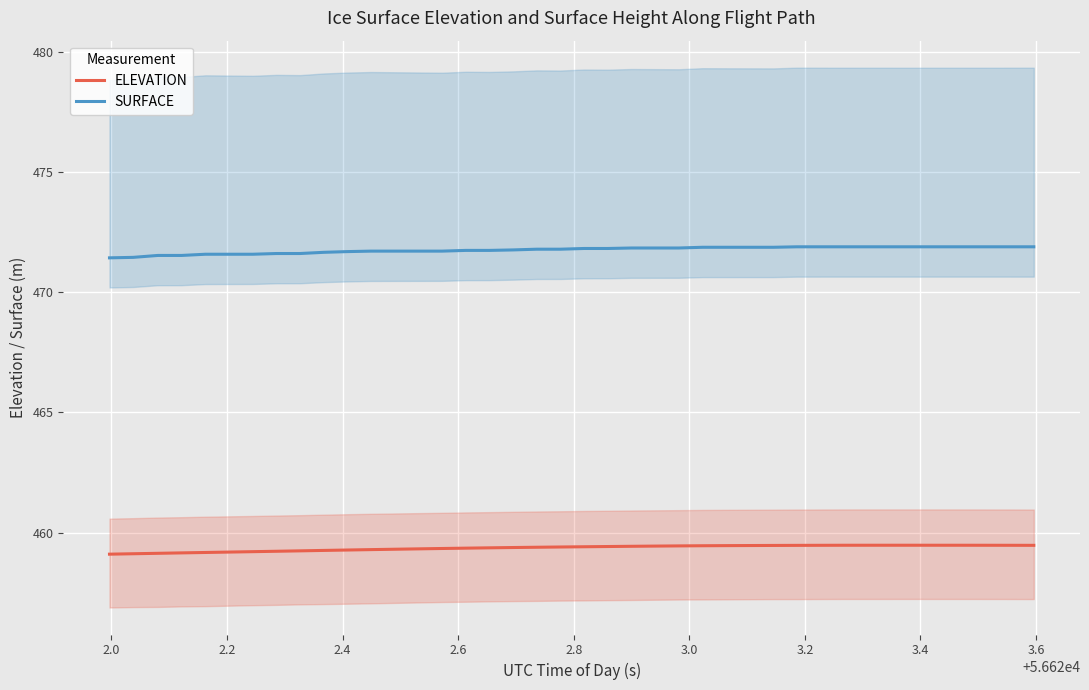

What is the maximum value for ELEVATION?

459.5